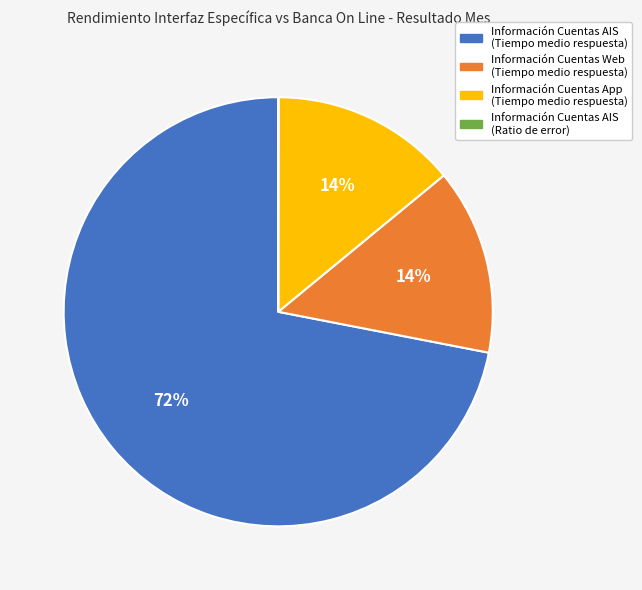

Does Información Cuentas Web (Tiempo medio respuesta) represent more than half of the total?

No